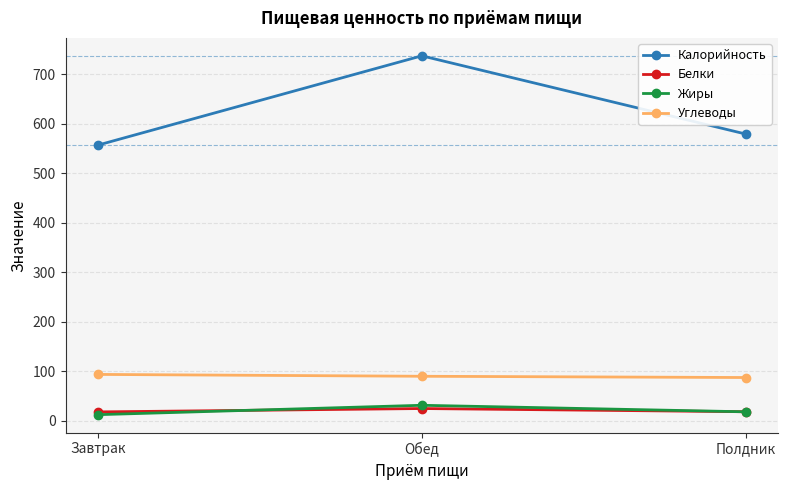

Which series has the largest range (max minus min)?

Калорийность